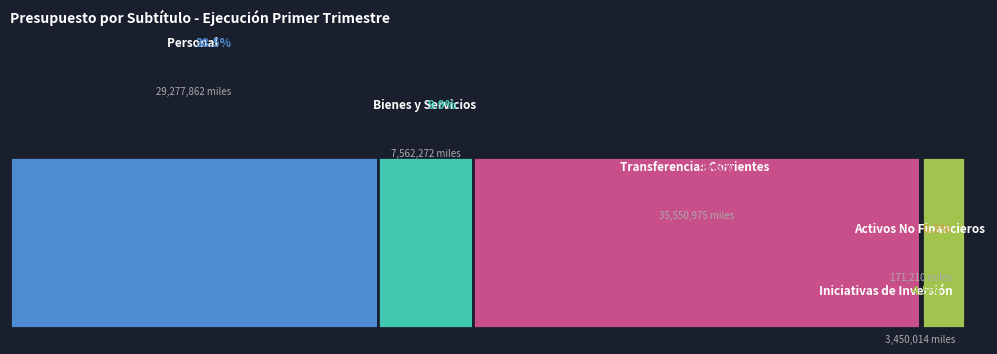

How many bars are there in each group?

5